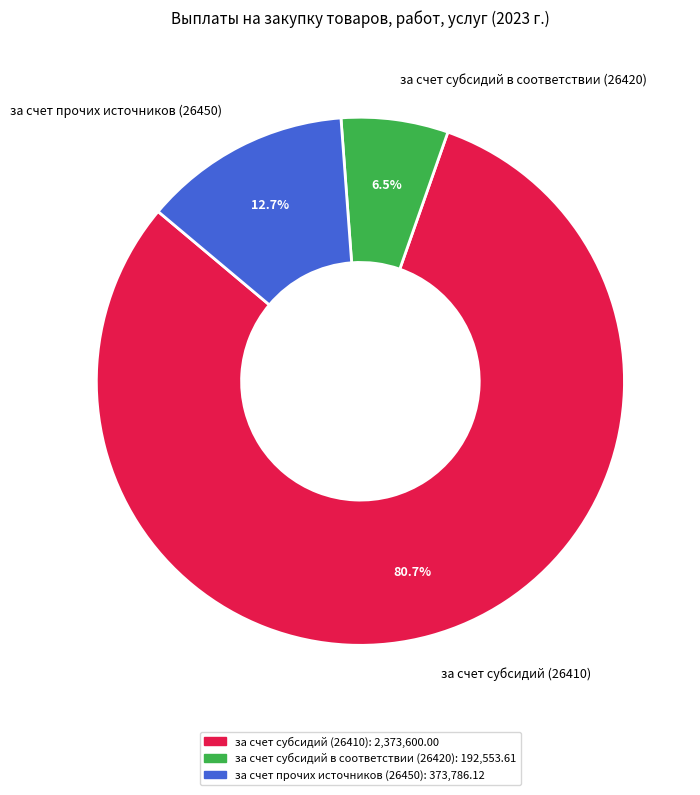

What percentage is NOT represented by за счет субсидий в соответствии (26420)?

93.5%